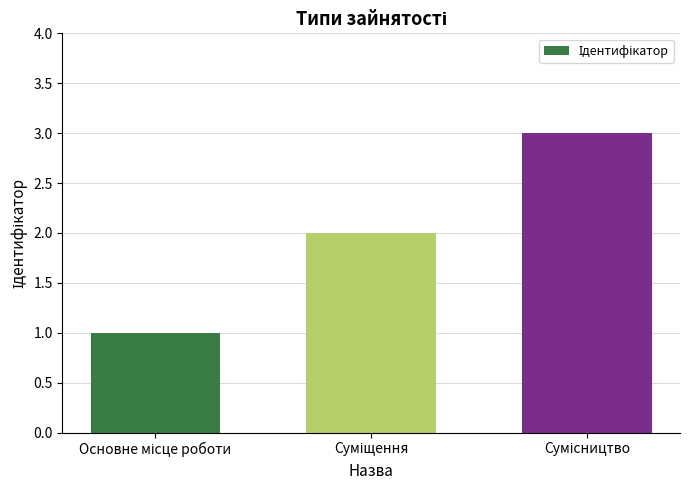

How many data points does each series have?

3